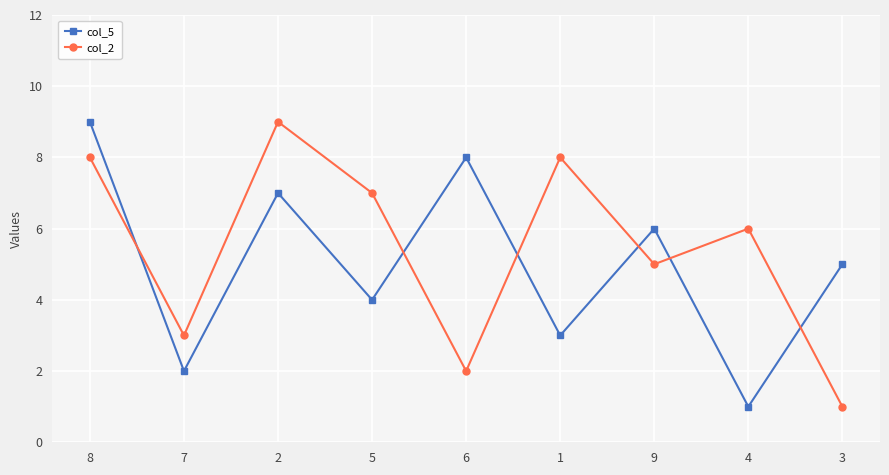

Count the number of categories in the chart.

9